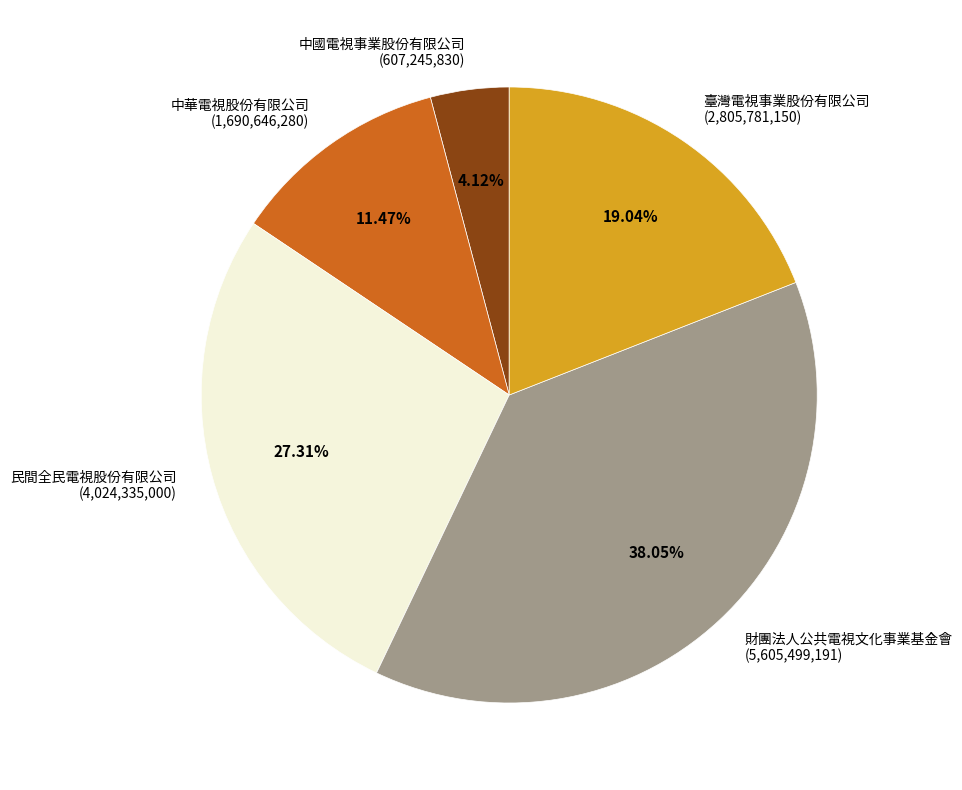

Rank the categories by value from lowest to highest.

中國電視事業股份有限公司, 中華電視股份有限公司, 臺灣電視事業股份有限公司, 民間全民電視股份有限公司, 財團法人公共電視文化事業基金會